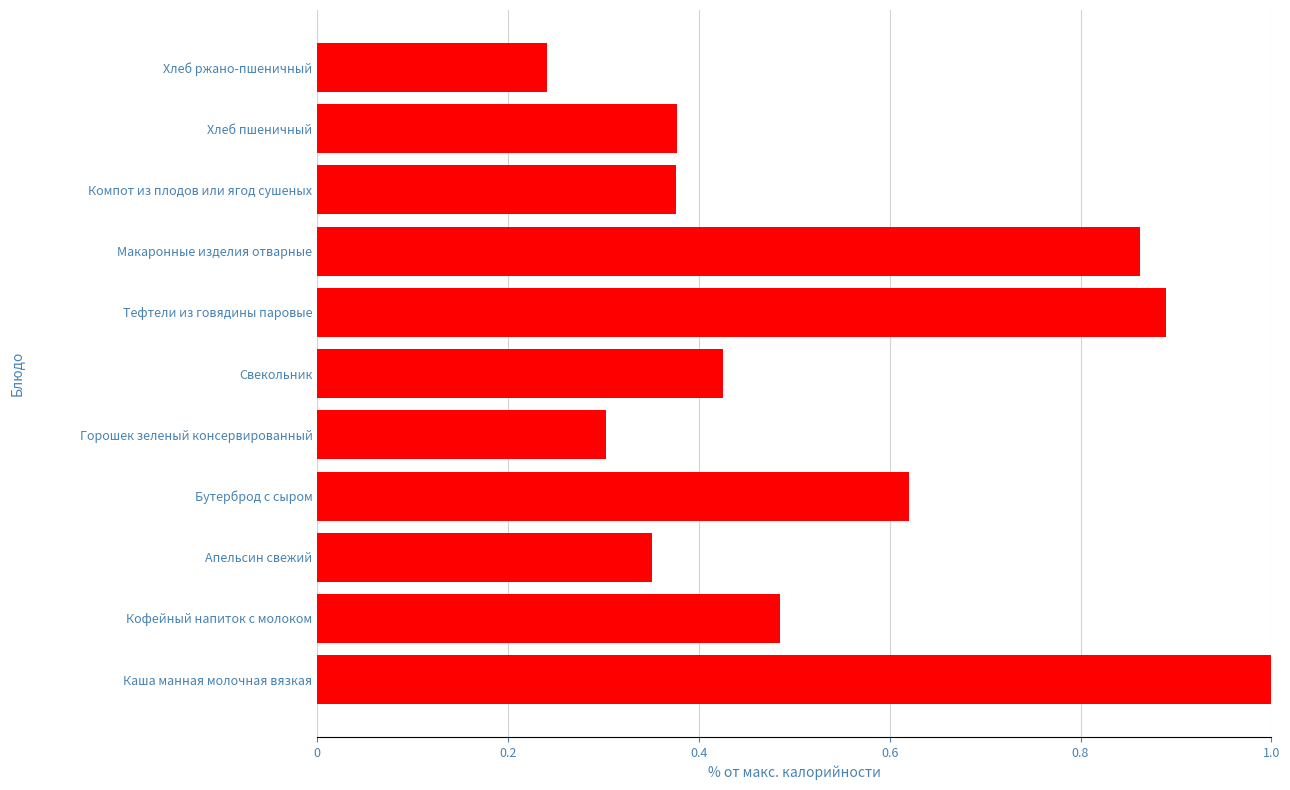

What is the sum of all values?

5.9